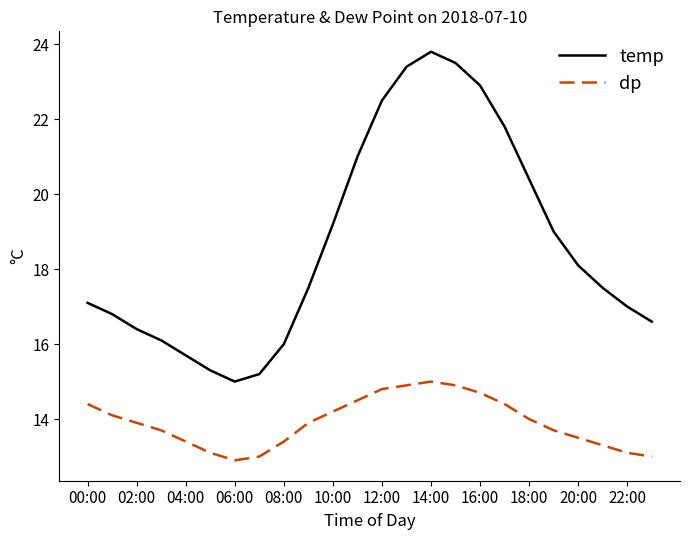

What is the minimum value shown in the chart?

12.9